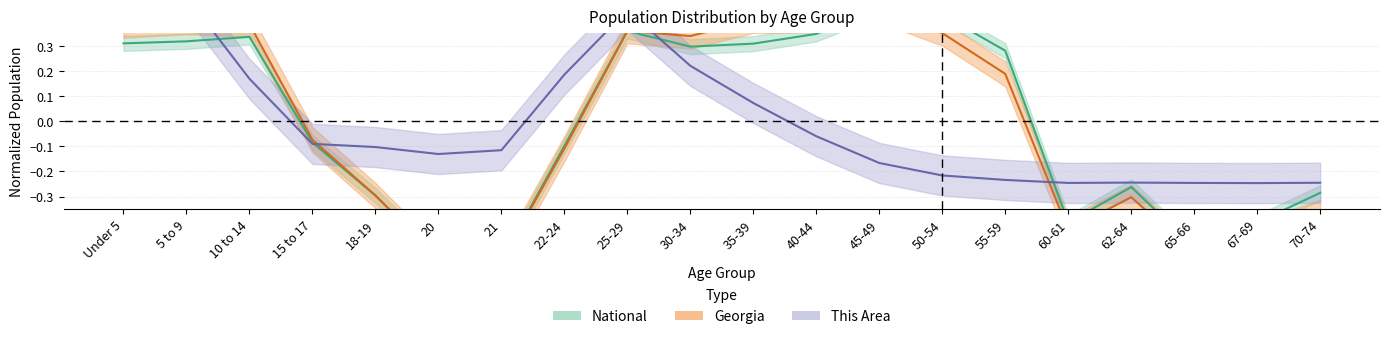

What is the total value across all series at 45-49?

0.7